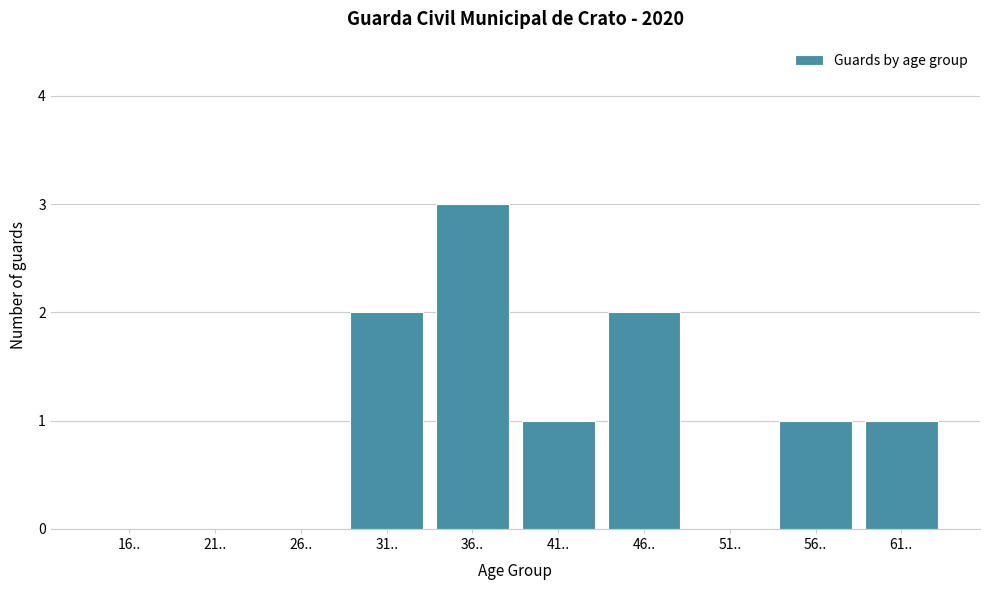

Reading right to left, what are all the values shown in this chart?

61..=1	56..=1	51..=0	46..=2	41..=1	36..=3	31..=2	26..=0	21..=0	16..=0